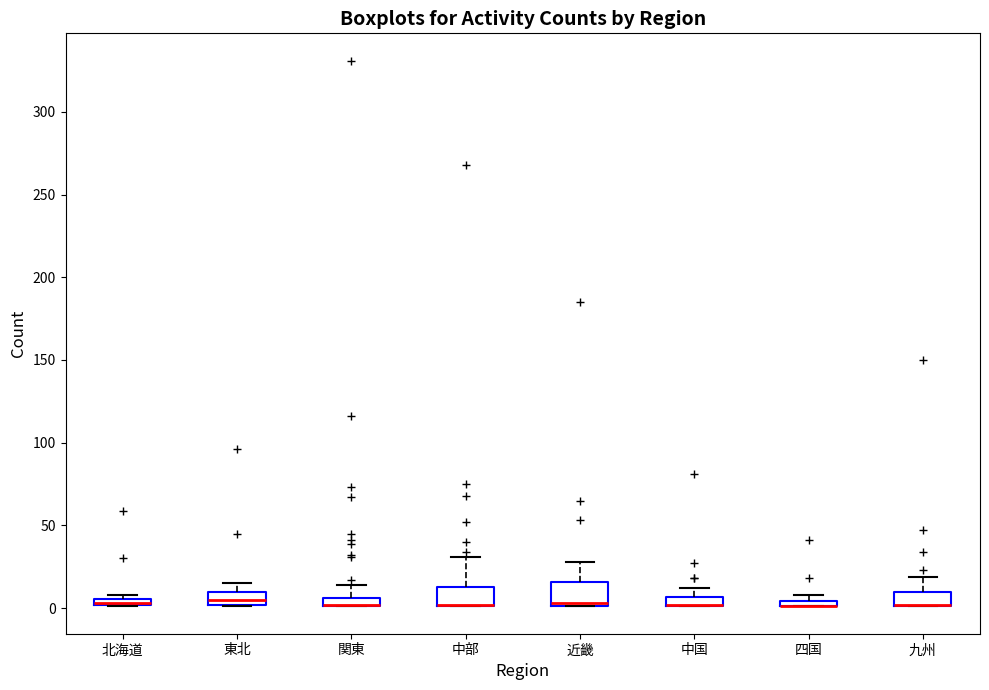

Where is the lower edge of the box for 近畿 on the y-axis? The values are not printed on the chart, so give them approximately, as read against the axis.

0